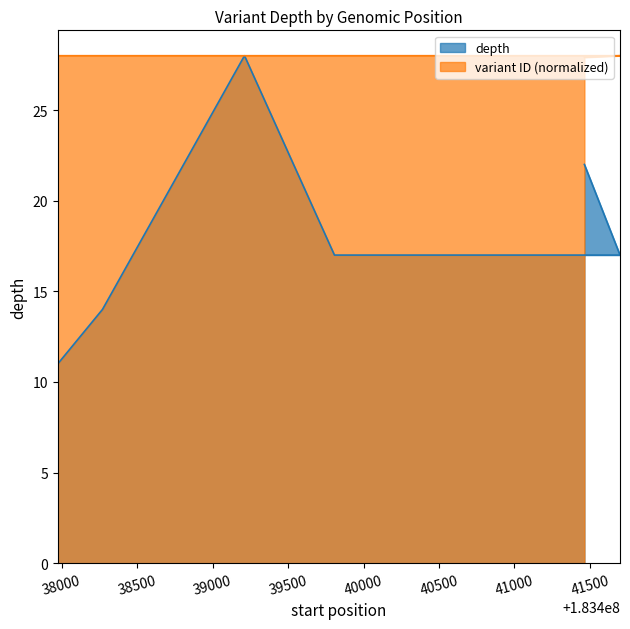

Reading left to right, extract all data points from this chart.

depth: 11.0	14.0	28.0	17.0	17.0	17.0	22.0
variant ID: 28.0	28.0	28.0	28.0	28.0	28.0	27.9